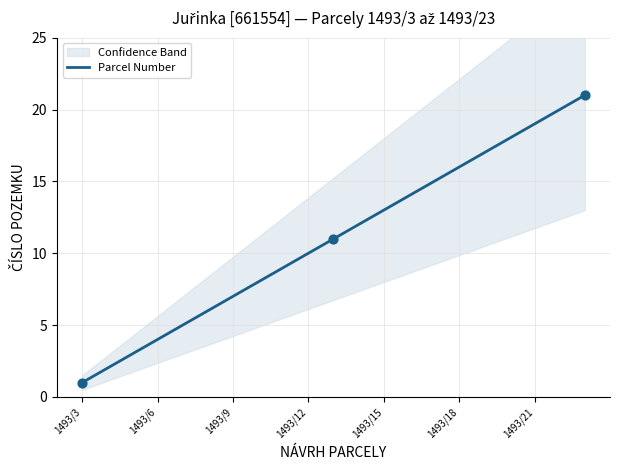

What is the highest value of the Parcel Number series?

21